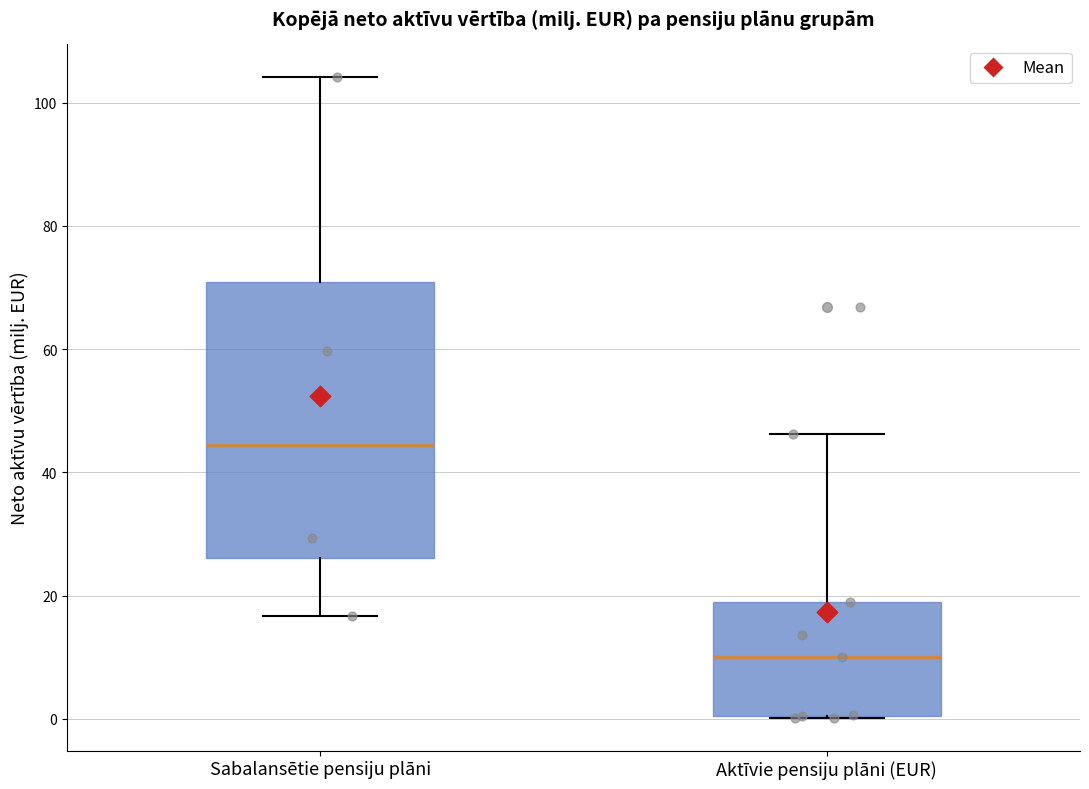

Which box's median line is the lowest?

Aktīvie pensiju plāni (EUR)